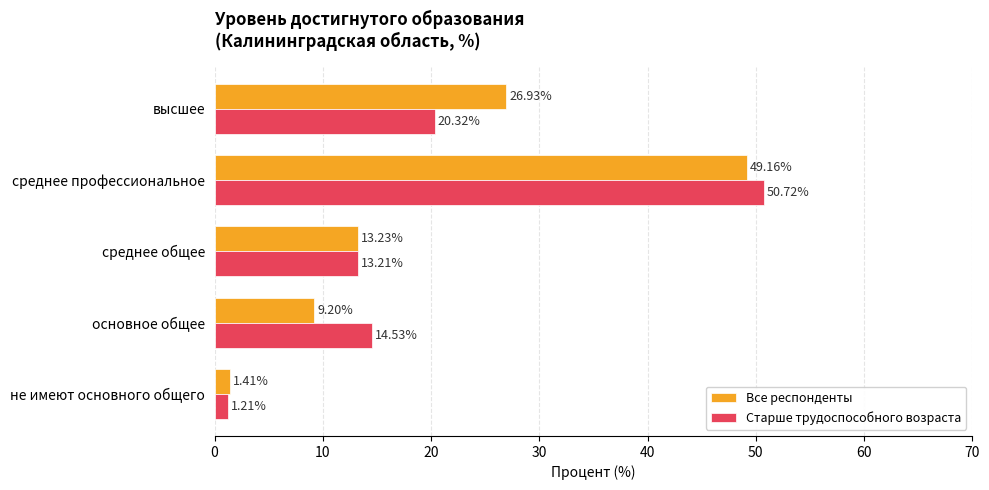

List the labels in order of Все респонденты value, largest first.

среднее профессиональное, высшее, среднее общее, основное общее, не имеют основного общего